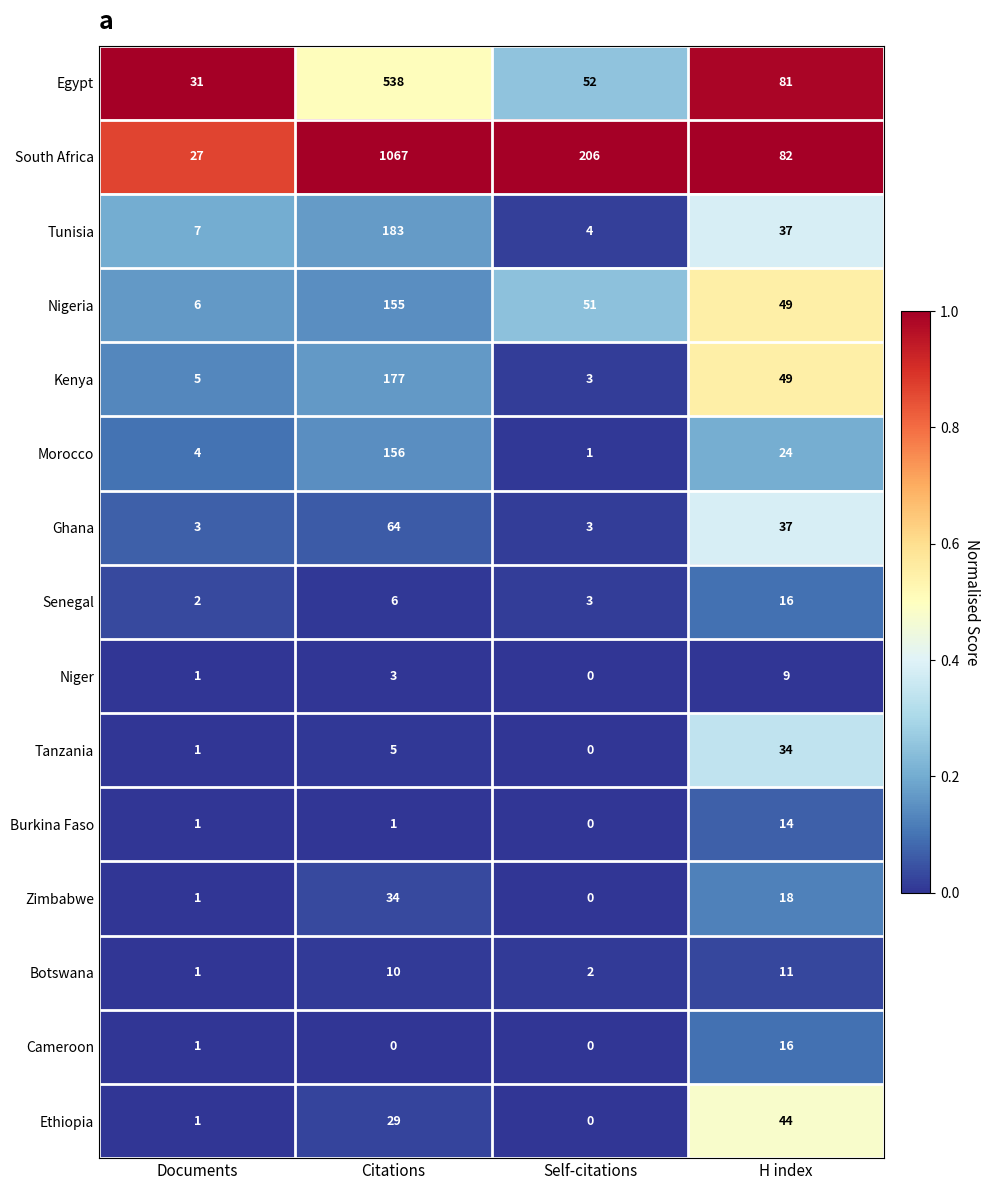

List the labels in order of Botswana value, largest first.

H index, Citations, Self-citations, Documents